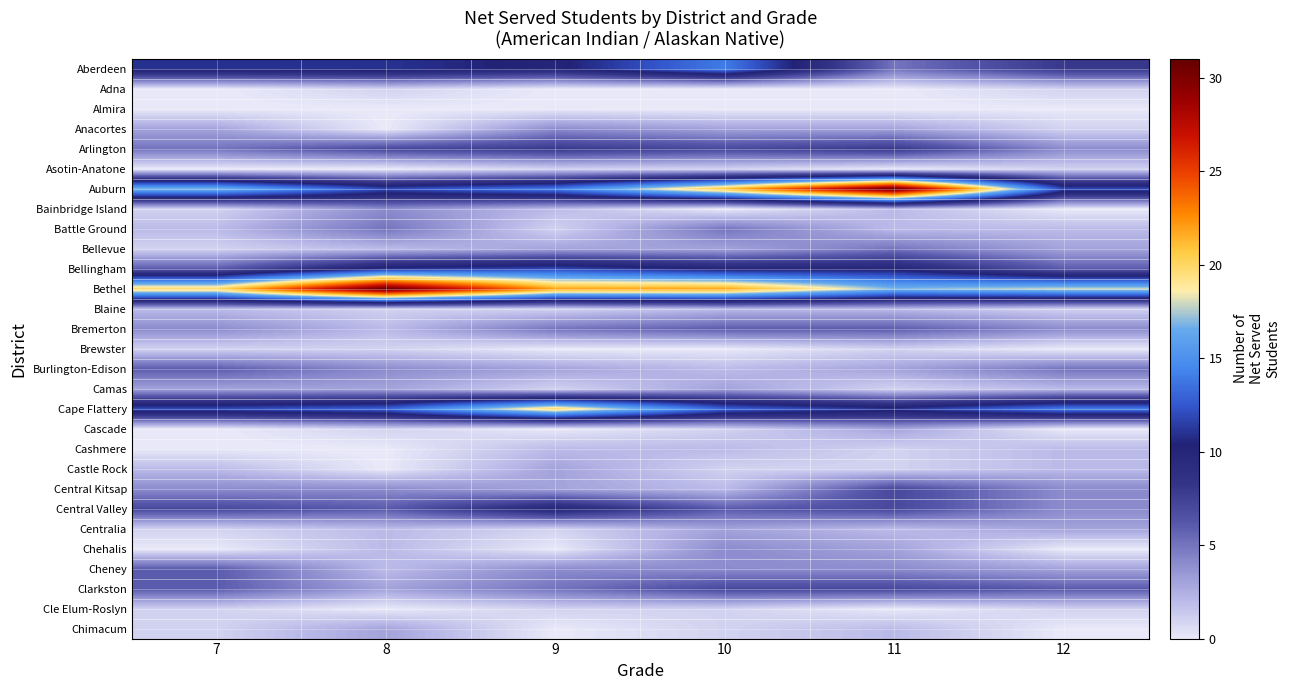

Reading right to left, extract all data points from this chart.

Aberdeen: 12=8	11=5	10=14	9=10	8=11	7=11
Adna: 12=1	11=0	10=0	9=0	8=1	7=0
Almira: 12=0	11=0	10=0	9=0	8=0	7=0
Anacortes: 12=1	11=3	10=3	9=4	8=0	7=3
Arlington: 12=4	11=8	10=7	9=8	8=7	7=5
Asotin-Anatone: 12=1	11=0	10=1	9=1	8=0	7=0
Auburn: 12=12	11=31	10=21	9=14	8=12	7=17
Bainbridge Island: 12=0	11=2	10=0	9=2	8=4	7=1
Battle Ground: 12=2	11=2	10=5	9=1	8=5	7=2
Bellevue: 12=3	11=5	10=3	9=3	8=2	7=1
Bellingham: 12=6	11=10	10=10	9=12	8=11	7=6
Bethel: 12=18	11=17	10=22	9=22	8=31	7=20
Blaine: 12=1	11=2	10=2	9=1	8=1	7=2
Bremerton: 12=4	11=6	10=6	9=5	8=2	7=4
Brewster: 12=0	11=1	10=0	9=0	8=1	7=1
Burlington-Edison: 12=5	11=3	10=2	9=3	8=4	7=6
Camas: 12=2	11=1	10=3	9=1	8=3	7=3
Cape Flattery: 12=14	11=11	10=13	9=20	8=13	7=12
Cascade: 12=0	11=3	10=1	9=0	8=1	7=0
Cashmere: 12=2	11=1	10=2	9=2	8=0	7=0
Castle Rock: 12=2	11=1	10=1	9=3	8=0	7=2
Central Kitsap: 12=4	11=7	10=2	9=3	8=4	7=4
Central Valley: 12=4	11=7	10=6	9=10	8=6	7=7
Centralia: 12=3	11=2	10=3	9=1	8=2	7=1
Chehalis: 12=0	11=3	10=4	9=0	8=2	7=0
Cheney: 12=3	11=4	10=4	9=4	8=2	7=6
Clarkston: 12=6	11=7	10=7	9=5	8=3	7=6
Cle Elum-Roslyn: 12=1	11=0	10=1	9=1	8=0	7=1
Chimacum: 12=0	11=2	10=1	9=0	8=3	7=1